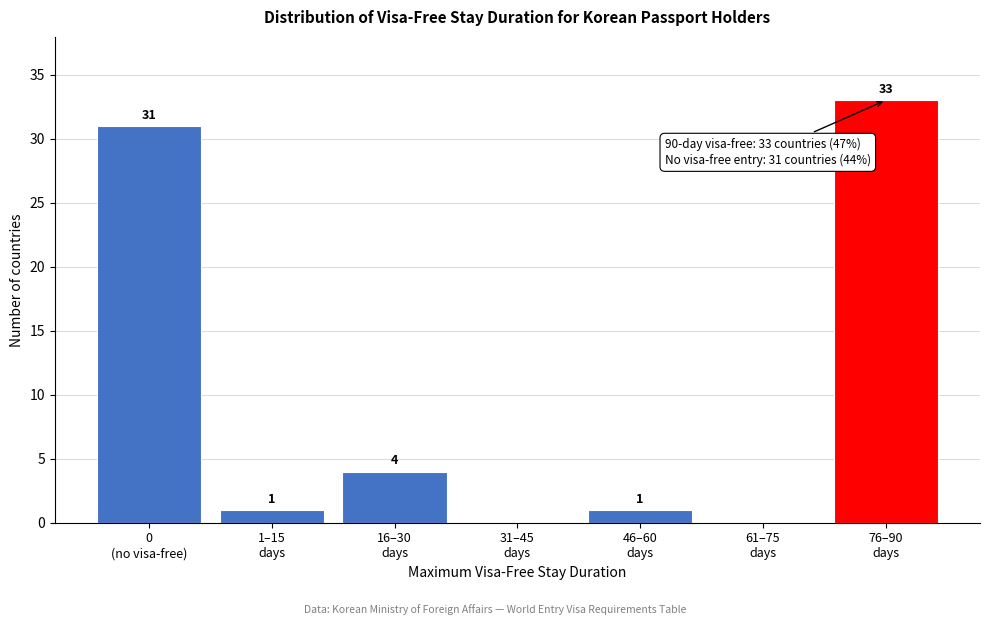

What is the greatest value displayed?

33